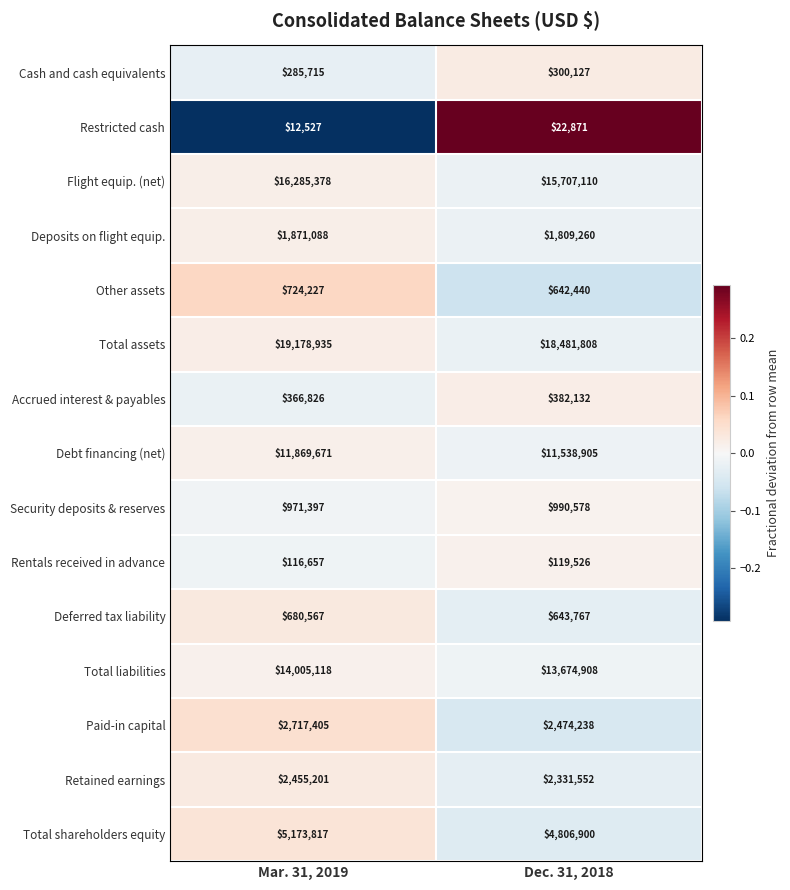

The Deposits on flight equip. series shows 649295 at Mar. 31, 2019. True or false?

False